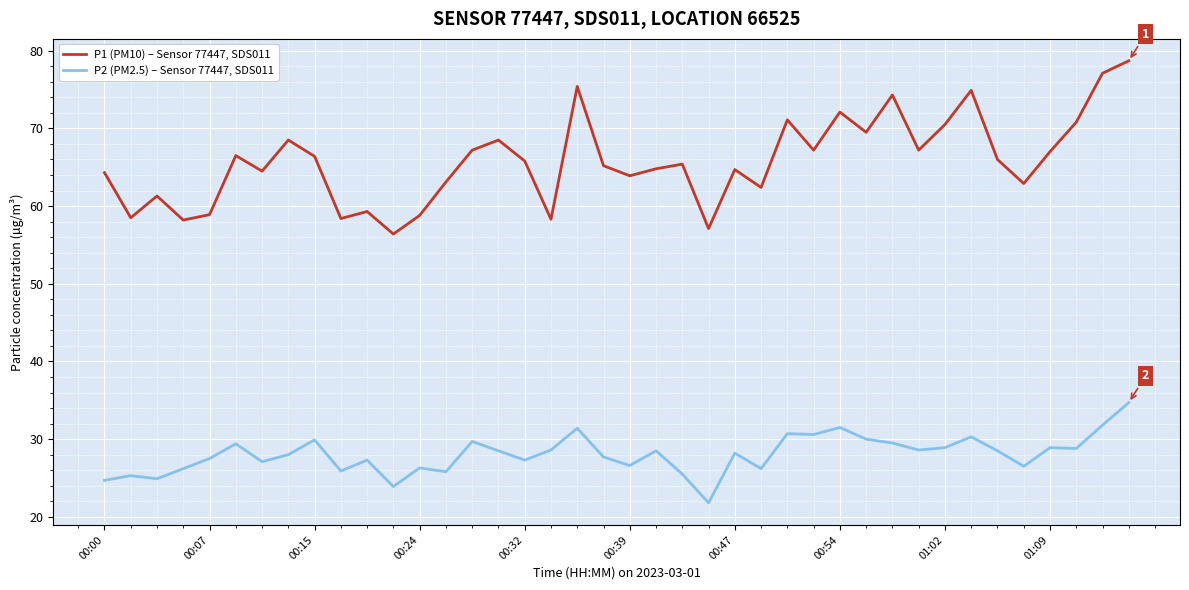

List the series in order of their overall mean, lowest first.

P2 (PM2.5) – Sensor 77447, SDS011, P1 (PM10) – Sensor 77447, SDS011